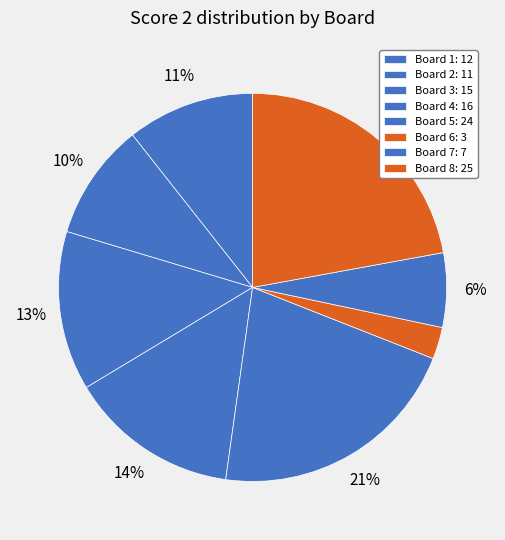

Is there any slice that represents more than half of the pie?

No